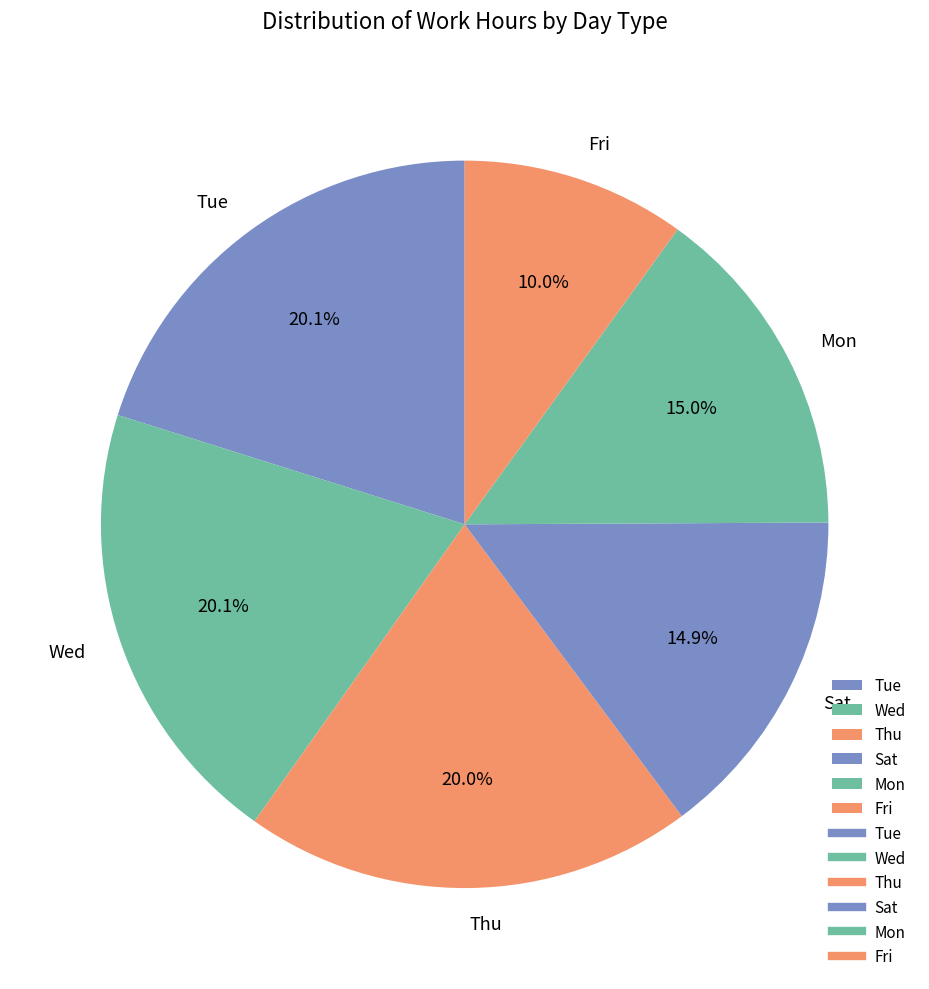

Is there a majority slice in this chart?

No